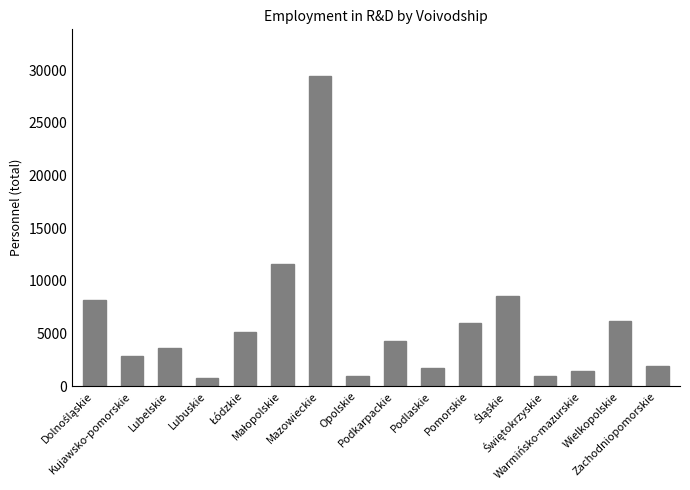

What is the minimum value shown in the chart?

822